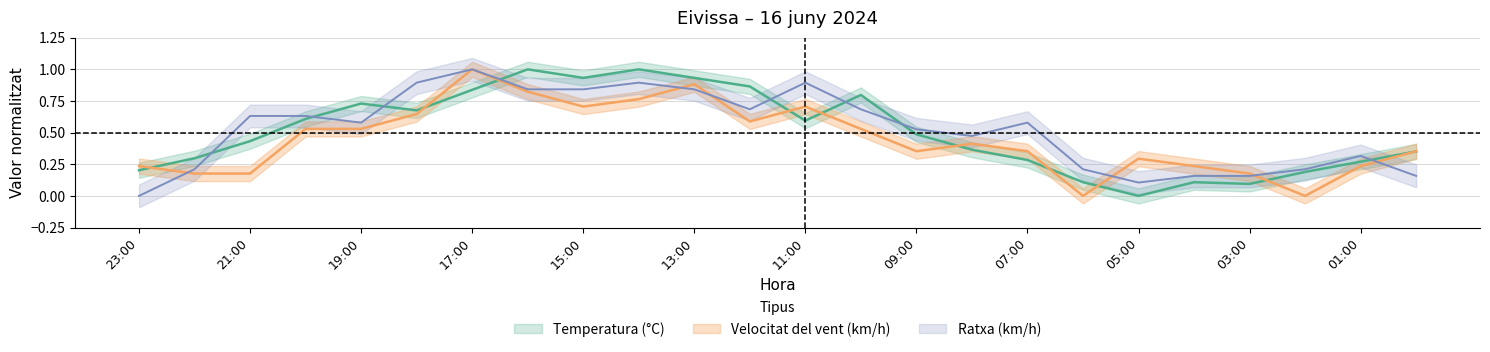

What is the sum of the Temperatura (°C) values at 06:00 and 08:00?

0.5